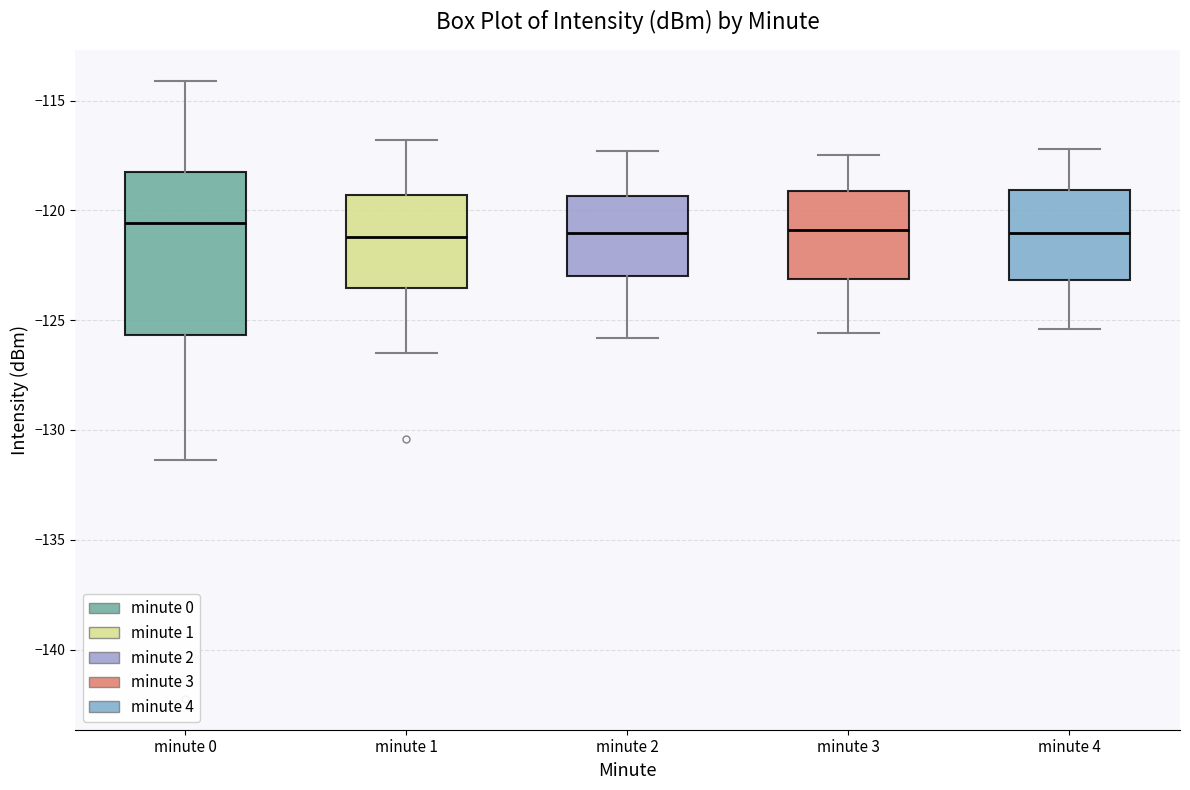

Reading left to right, read every box against the y-axis: the position of its median line, the range the box covers, and the ends of its whiskers. The values are not printed on the chart, so give them approximately, as read against the axis.

minute 0: median -120.5, box -125.5 to -118.5, whiskers -131.5 to -114.0
minute 1: median -121.0, box -123.5 to -119.5, whiskers -126.5 to -117.0
minute 2: median -121.0, box -123.0 to -119.5, whiskers -126.0 to -117.5
minute 3: median -121.0, box -123.0 to -119.0, whiskers -125.5 to -117.5
minute 4: median -121.0, box -123.0 to -119.0, whiskers -125.5 to -117.0